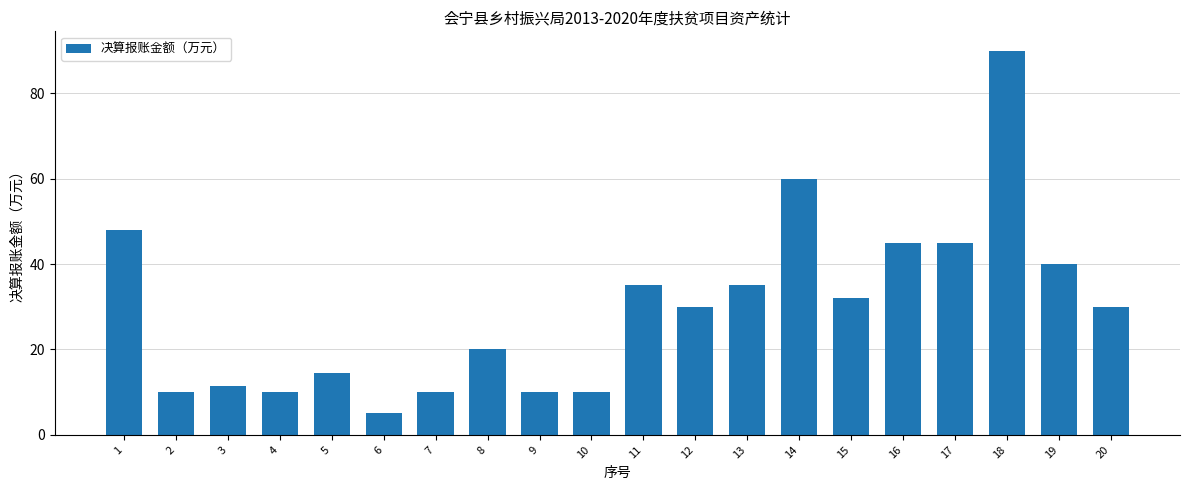

What is the change in value from 1 to 19?

-8.0